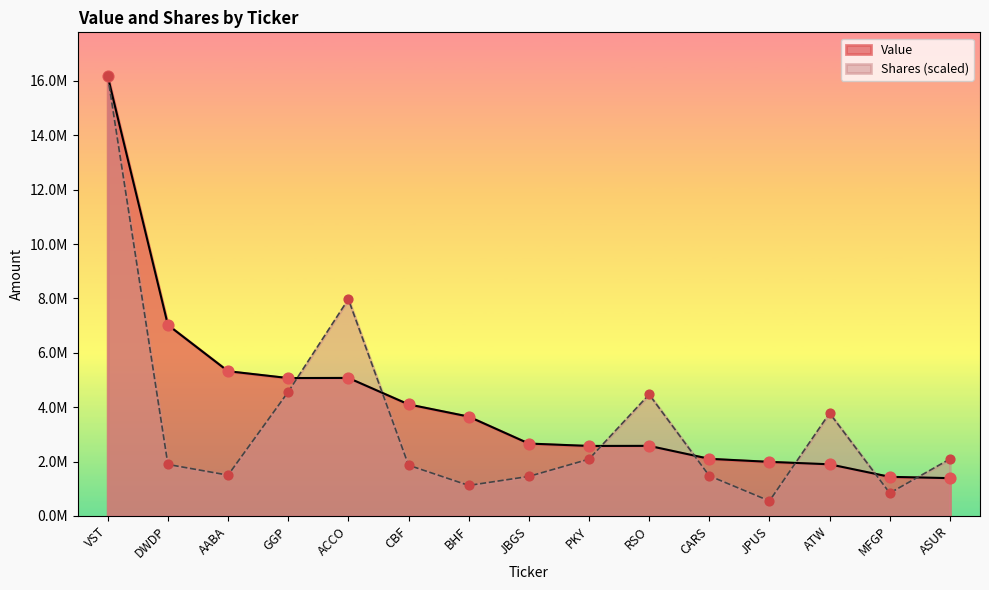

At which category is the sum across all series the highest?

VST